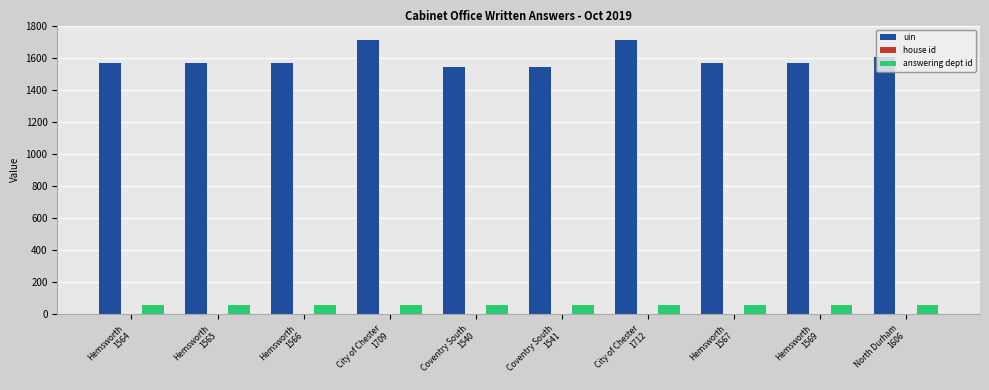

Is the value of answering dept id at Hemsworth
1569 greater than the value of uin at Hemsworth
1565?

No